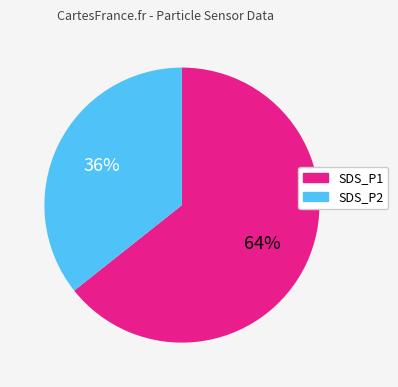

How many segments does this pie chart have?

2